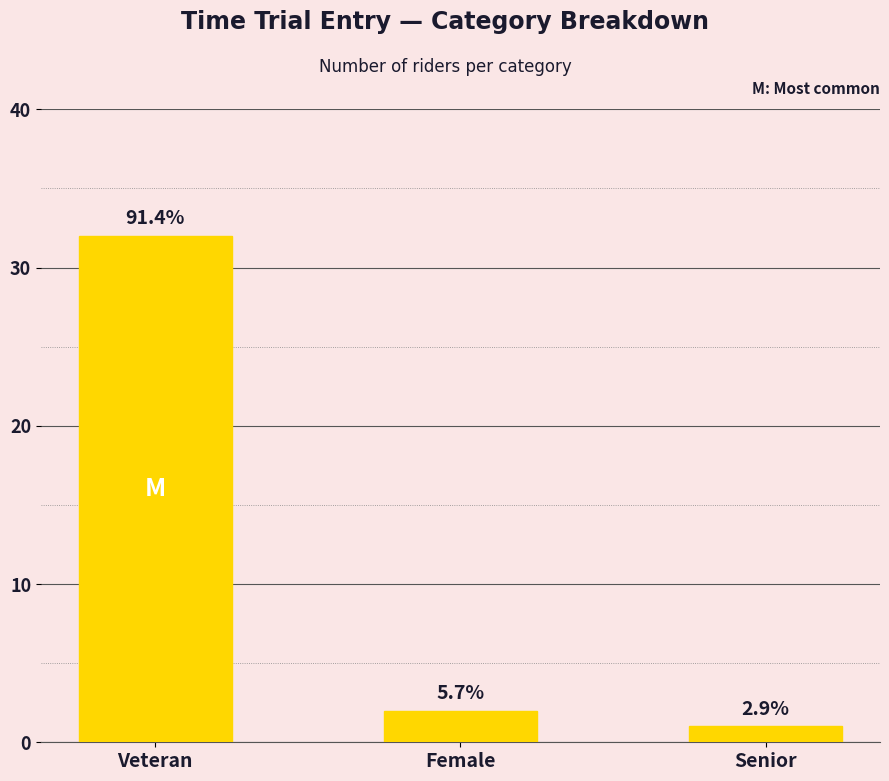

Where does the data first go above 2?

Veteran